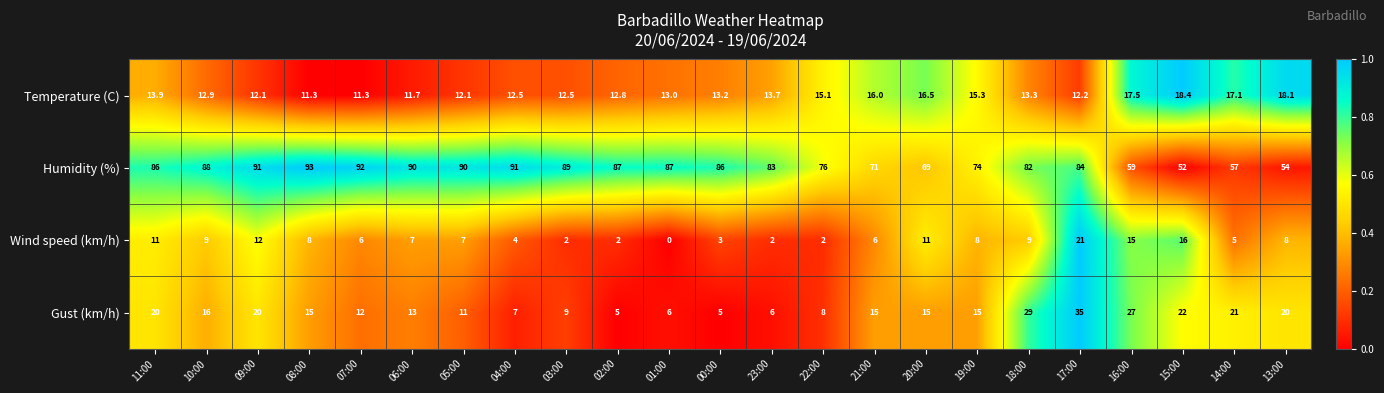

What is the approximate value of Humidity (%) at 18:00?

82.0